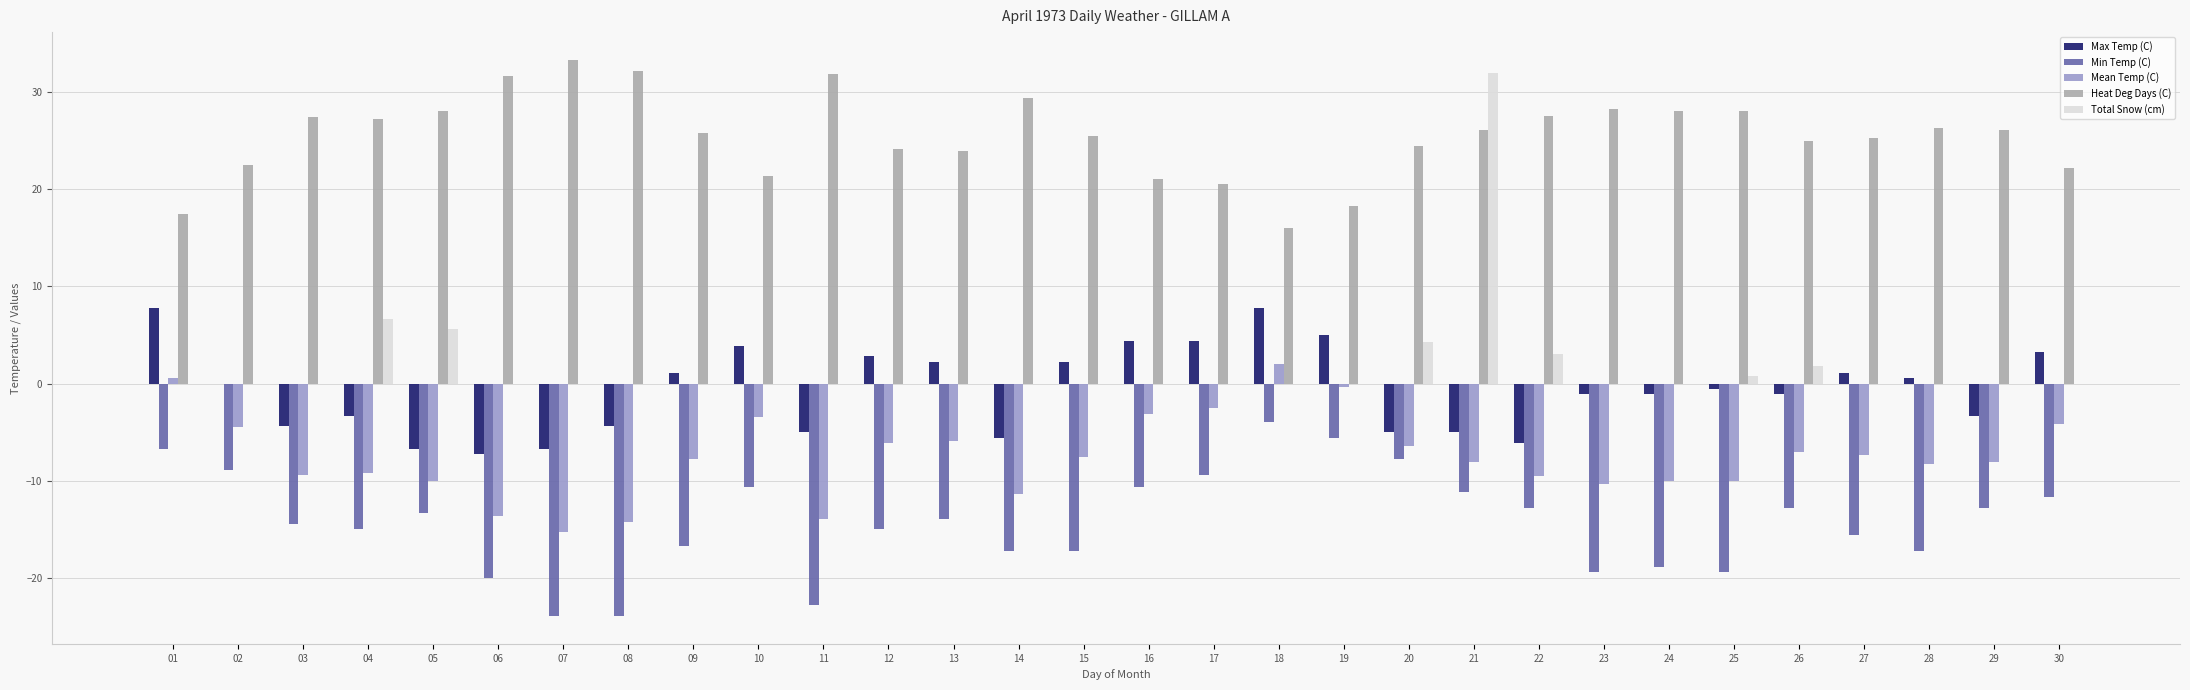

The value of Heat Deg Days (C) at 30 is 22.2. True or false?

True